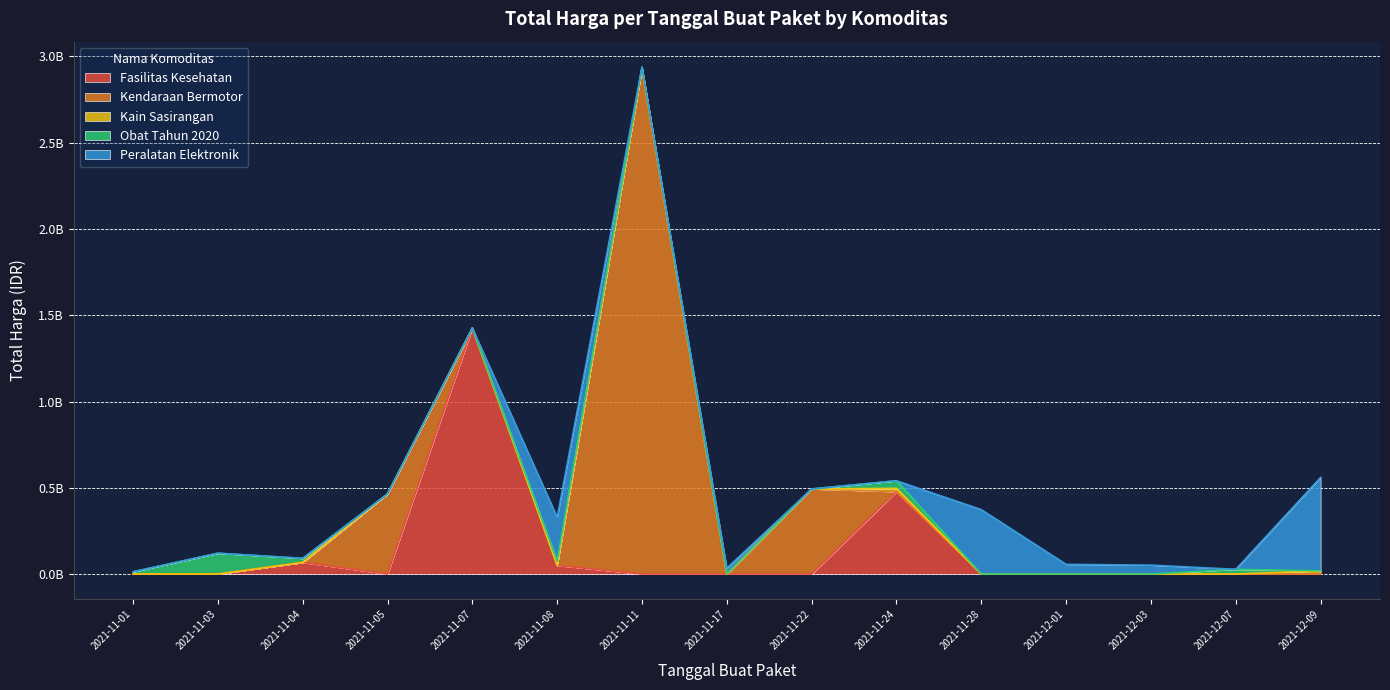

What is the difference between the second highest and minimum values?

1425789900